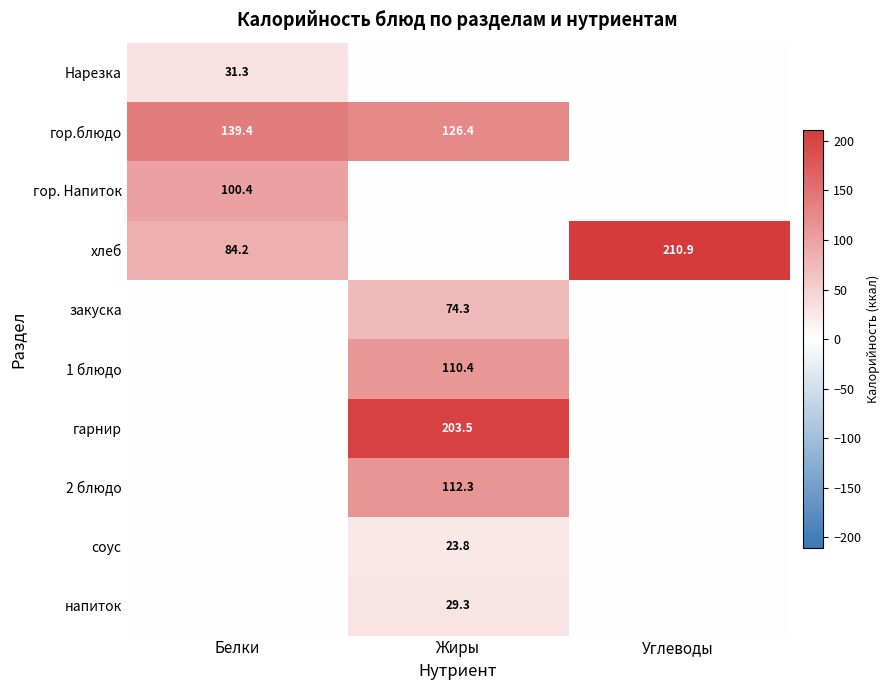

What is the difference between the гор.блюдо values at Белки and Жиры?

13.0